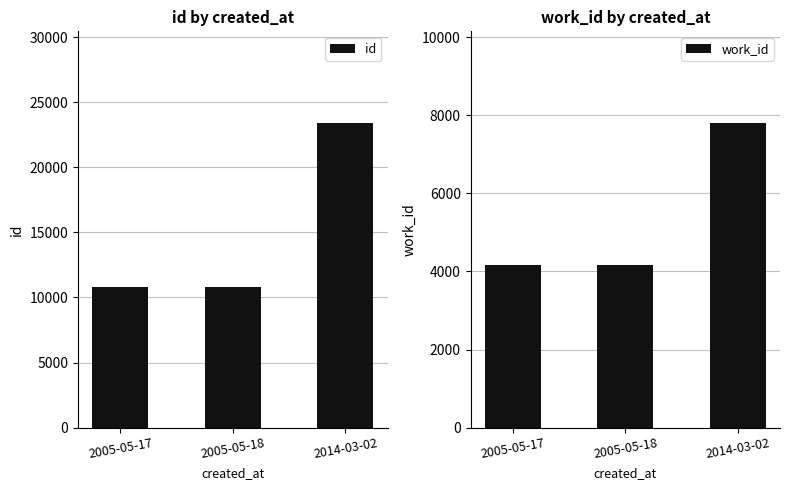

Reading right to left, what are all the values shown in this chart?

id: 2014-03-02=23415	2005-05-18=10784	2005-05-17=10780
work_id: 2014-03-02=7808	2005-05-18=4167	2005-05-17=4167